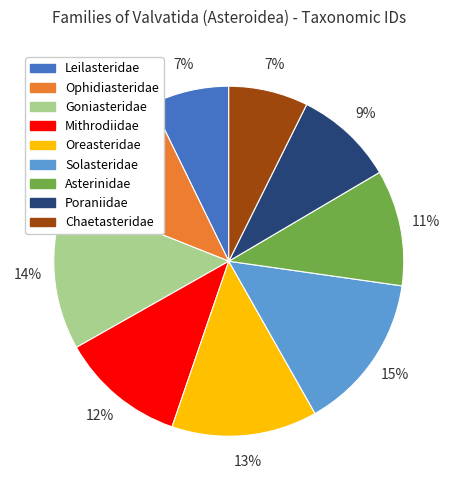

Which has a higher value, Asterinidae or Mithrodiidae?

Mithrodiidae